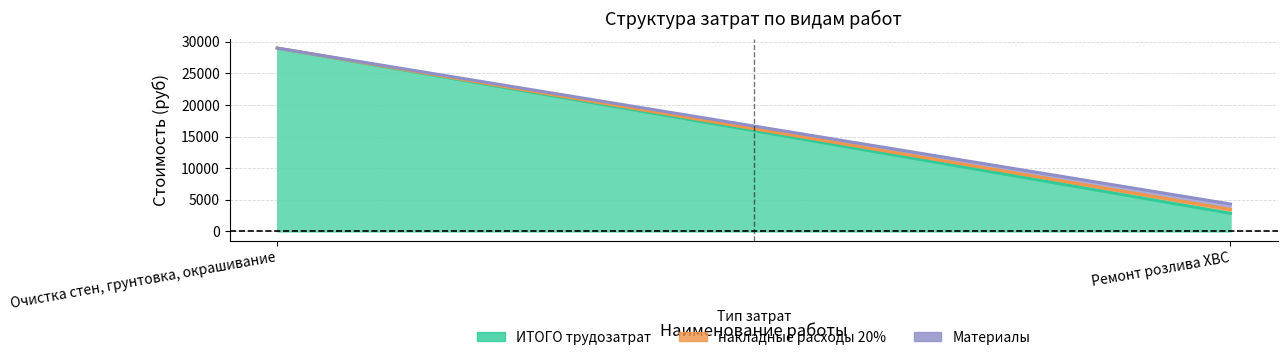

Reading left to right, extract all data points from this chart.

ИТОГО трудозатрат: 28996.5	2855.6
накладные расходы 20%: 0.0	619.3
Материалы: 0.0	860.0